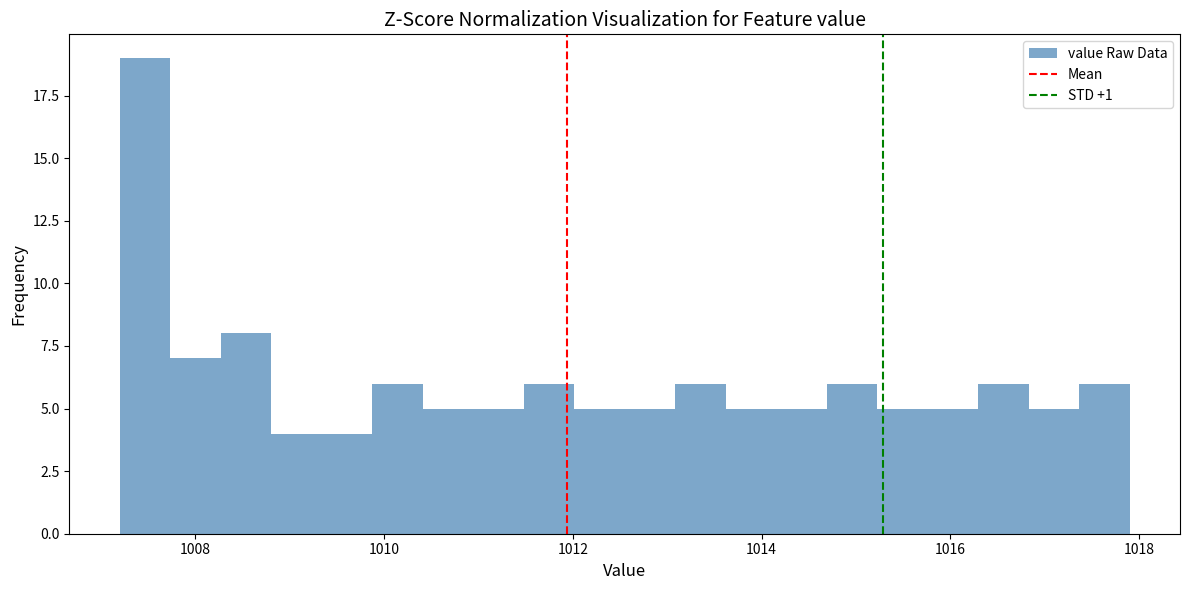

Read against the x-axis, roughly where is the centre of the tallest bar?

1007.4